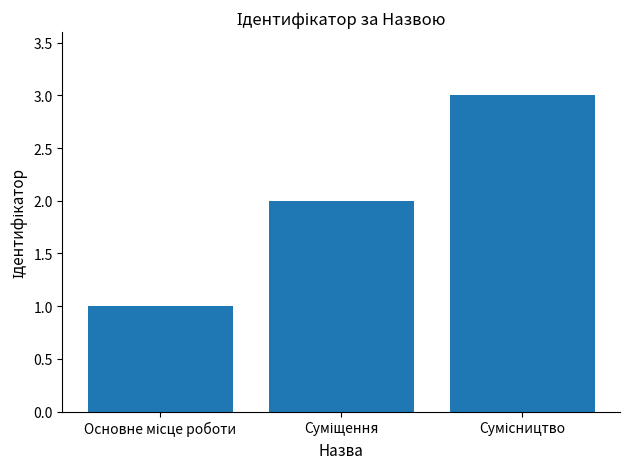

What is the sum of all values?

6